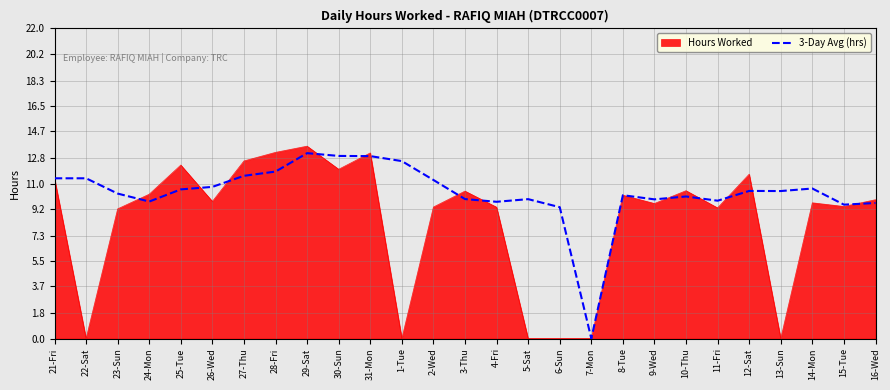

The value of Hours Worked at 16-Wed is 9.8. True or false?

True